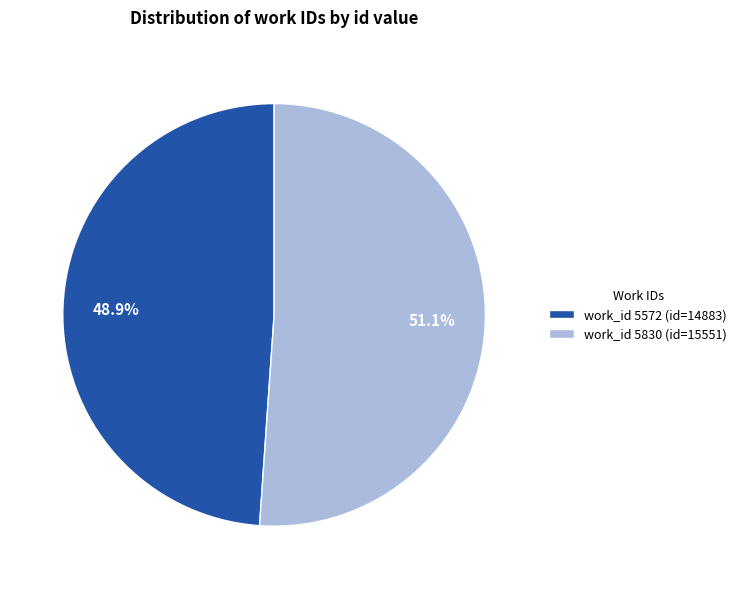

Which has a higher value, work_id 5830 (id=15551) or work_id 5572 (id=14883)?

work_id 5830 (id=15551)